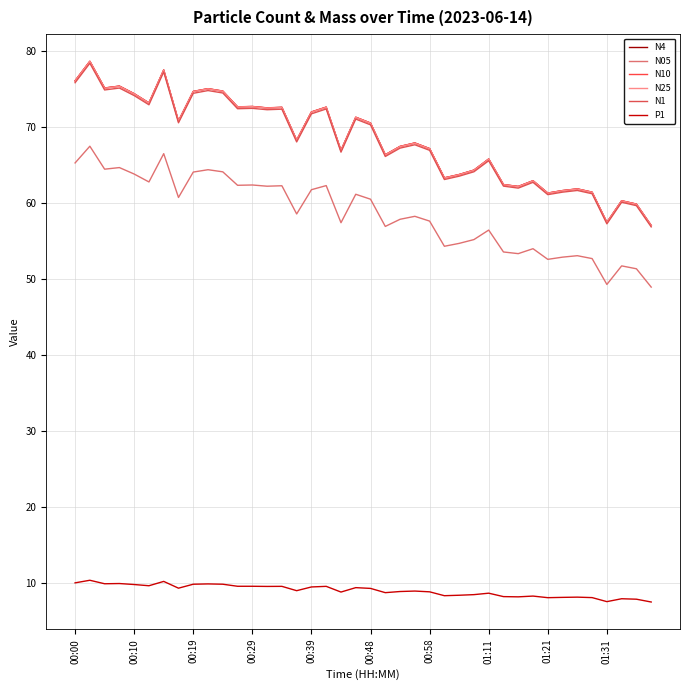

What is the average value of the P1 series?

9.1